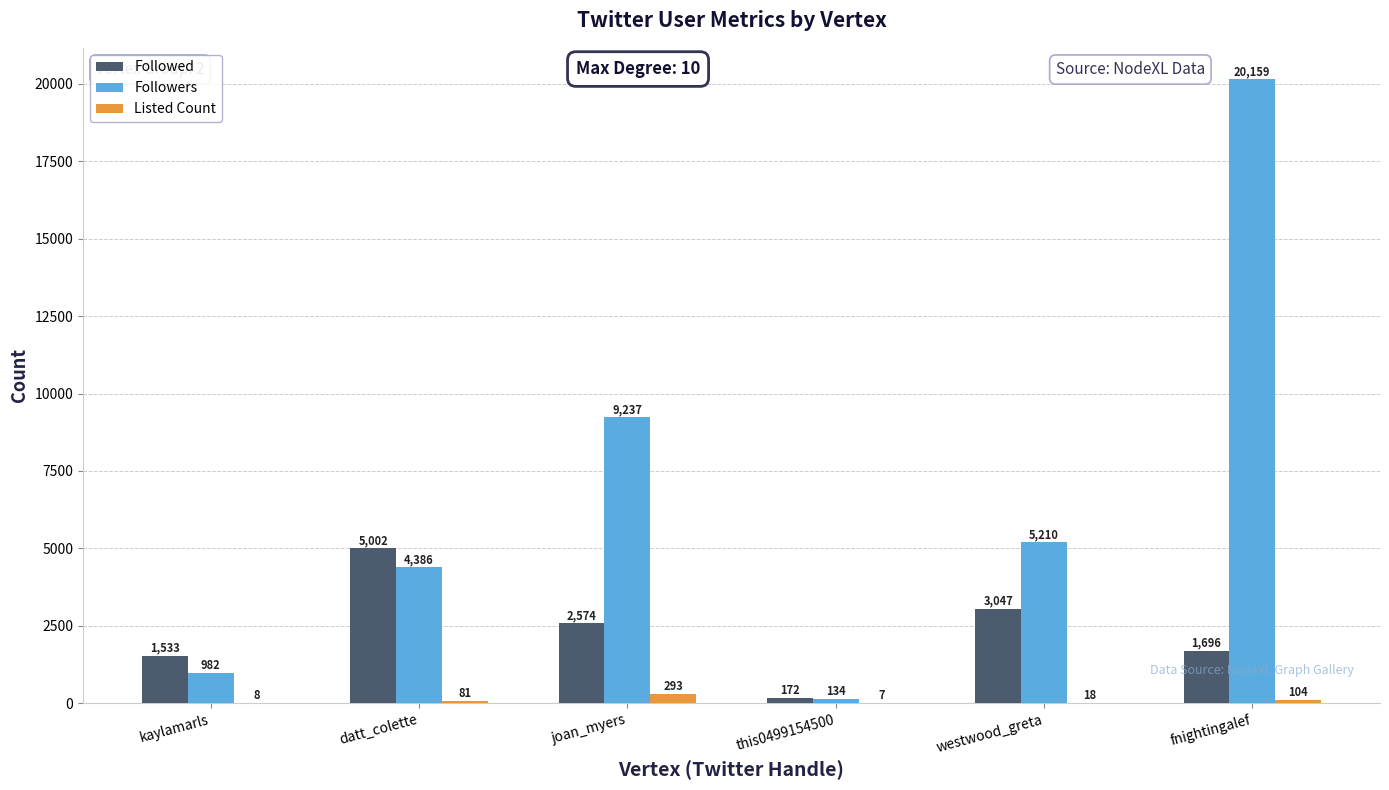

What is the sum of all Listed Count values?

511